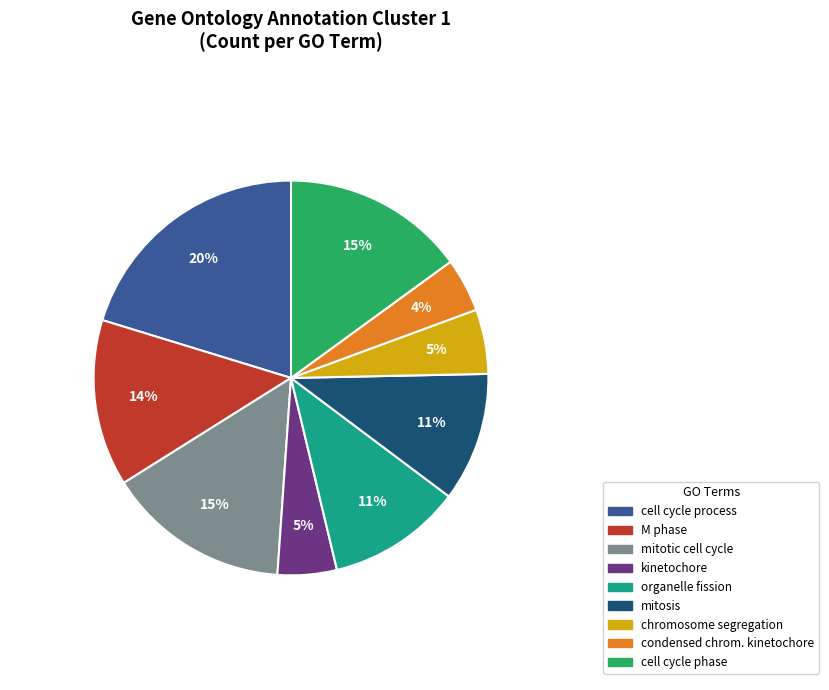

Does any single category account for the majority?

No